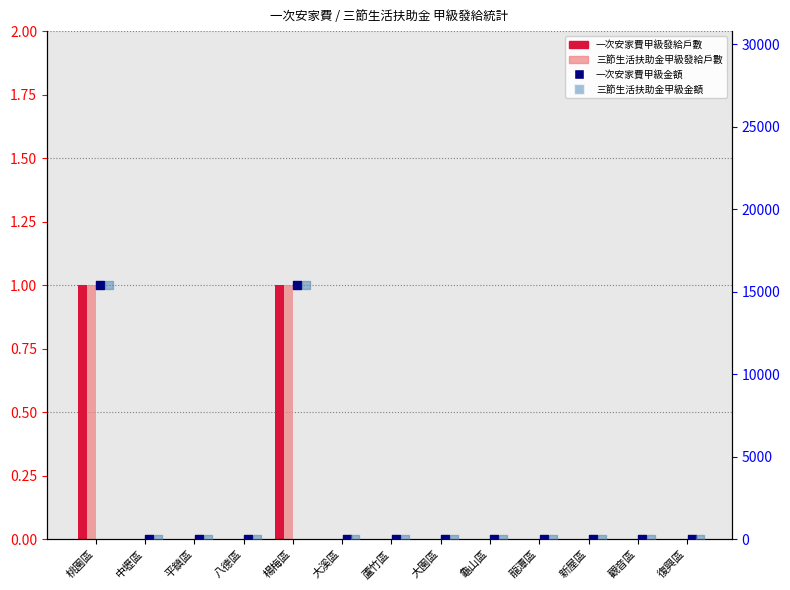

Is the value of 三節生活扶助金甲級發給戶數 at 中壢區 greater than the value of 三節生活扶助金甲級金額 at 楊梅區?

No